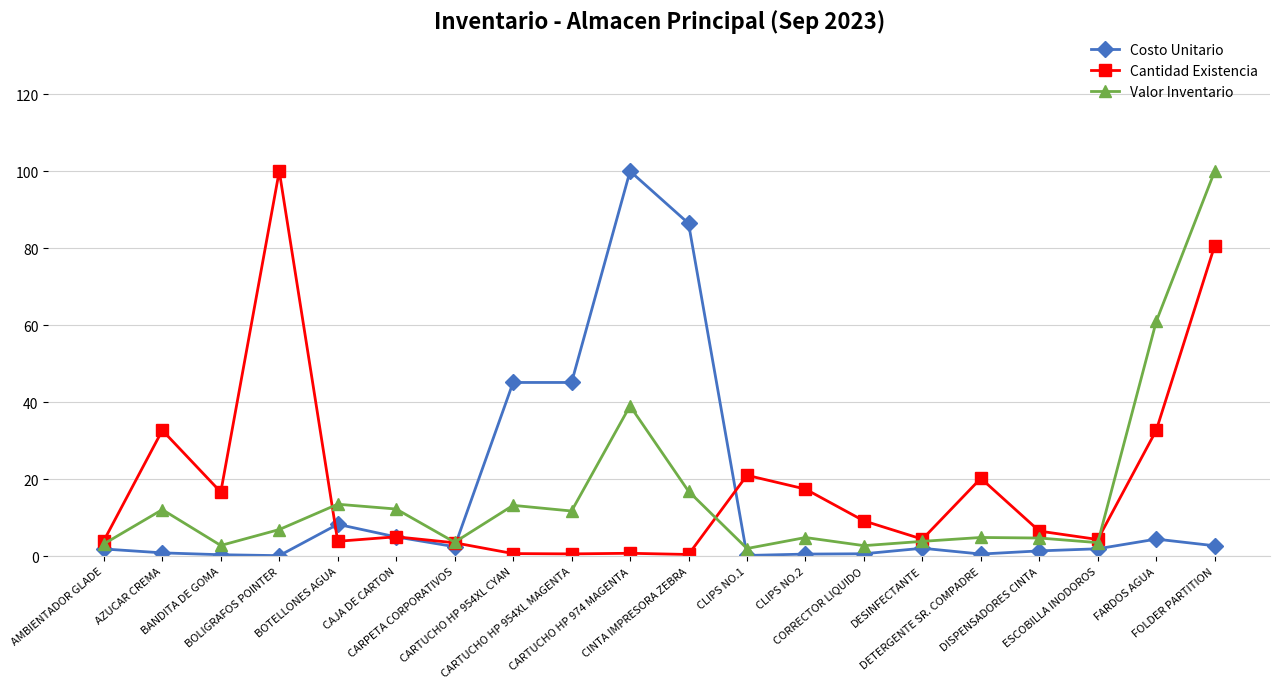

Does the chart have visible grid lines?

Yes